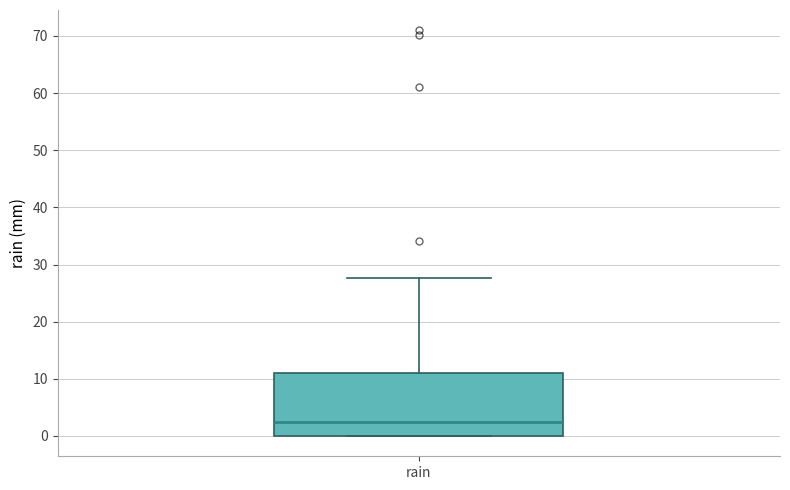

Where does the median line of the box for rain sit on the y-axis? The values are not printed on the chart, so give them approximately, as read against the axis.

2